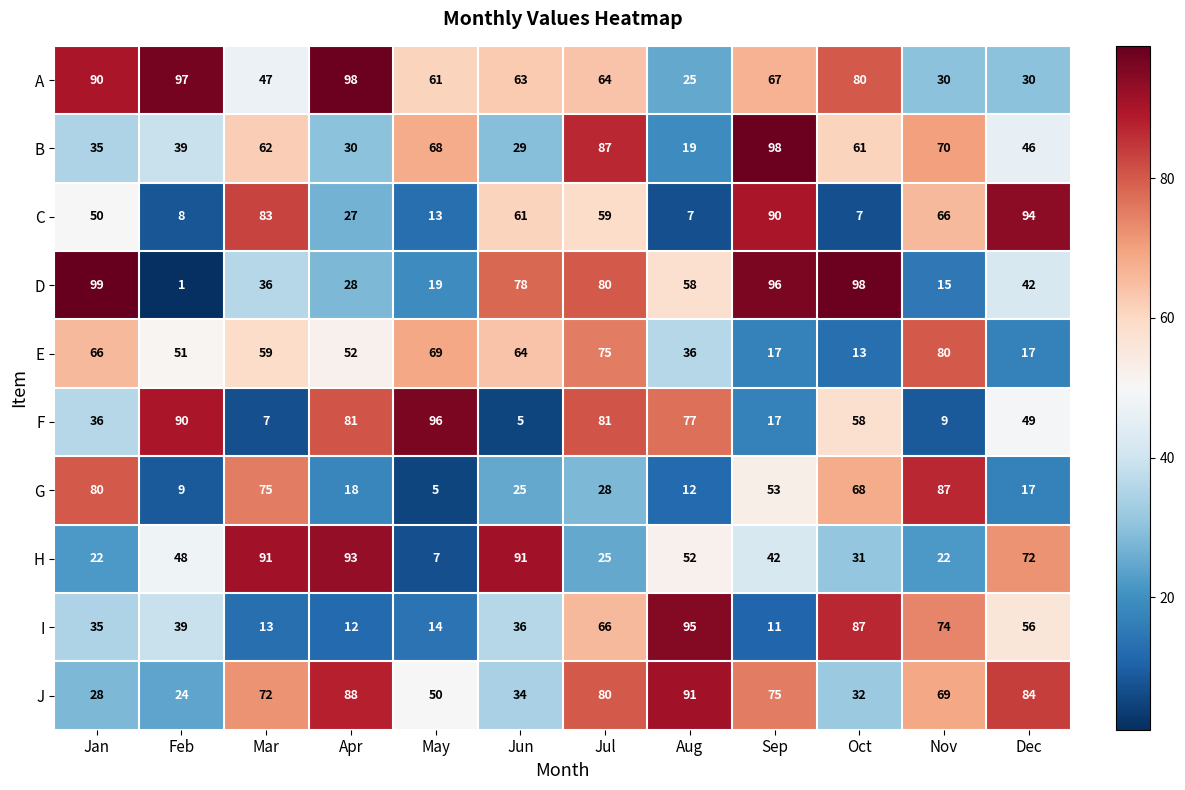

List the labels in order of B value, smallest first.

Aug, Jun, Apr, Jan, Feb, Dec, Oct, Mar, May, Nov, Jul, Sep